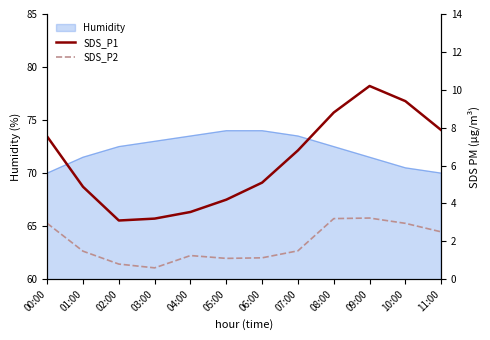

Is it true that Humidity equals 72.5 at 02:00?

True